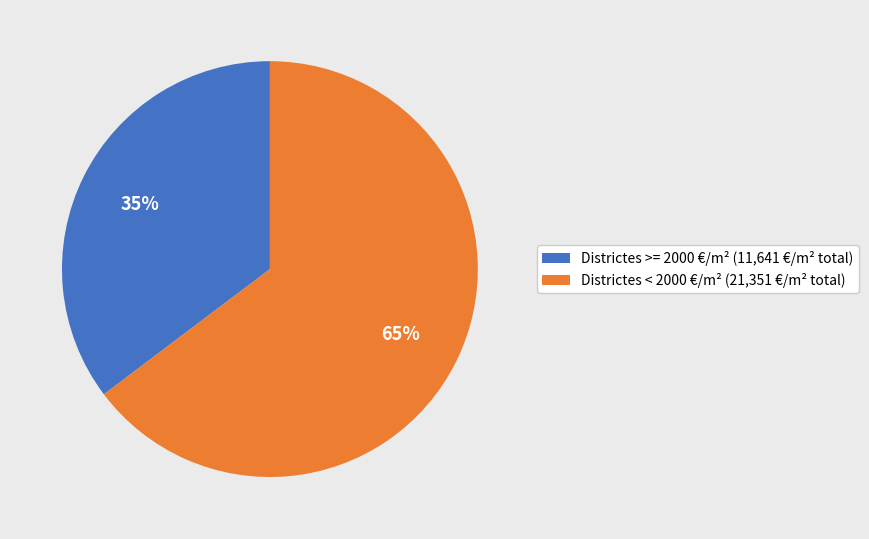

How many segments does this pie chart have?

2